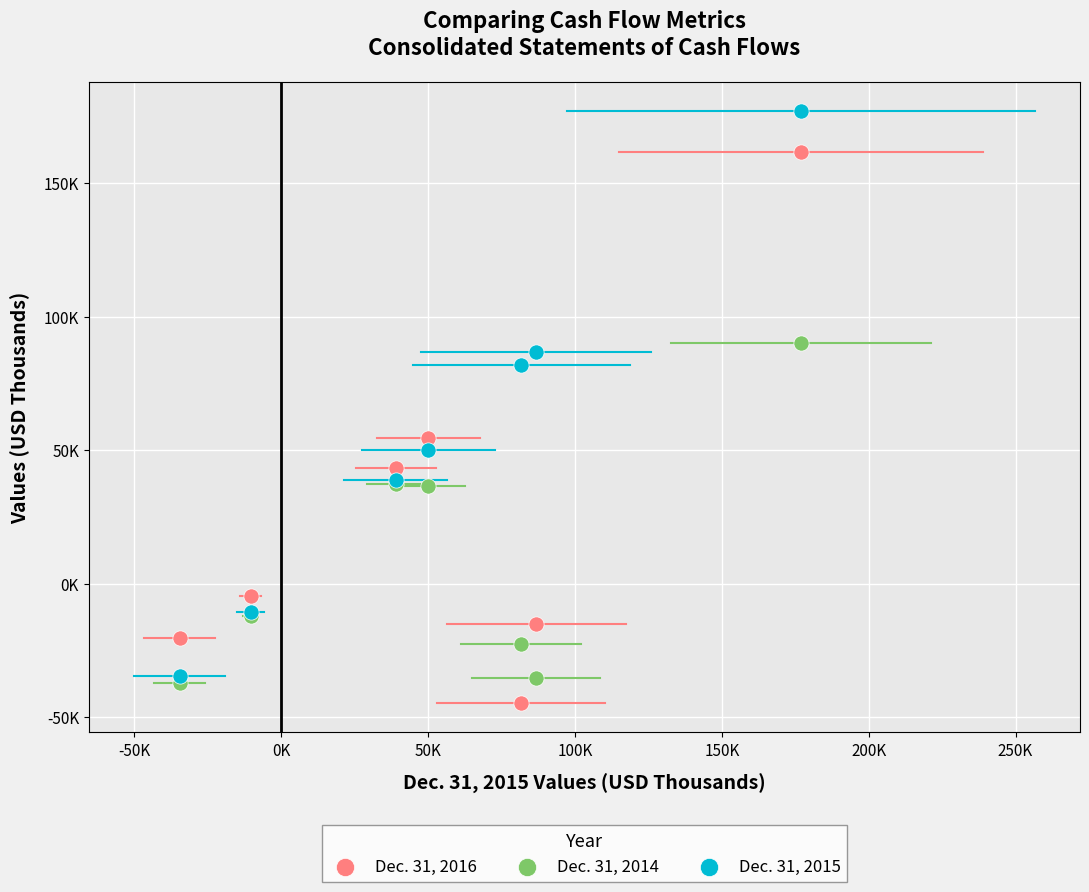

Which series contains the highest Y value?

Dec. 31, 2015